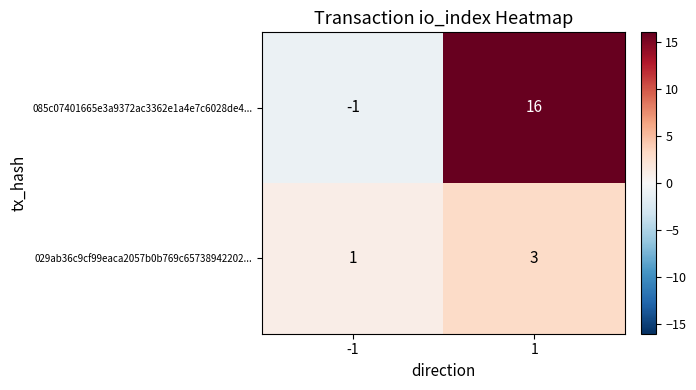

Is the value of 085c07401665e3a9372ac3362e1a4e7c6028de4... at 1 greater than the value of 029ab36c9cf99eaca2057b0b769c65738942202... at 1?

Yes